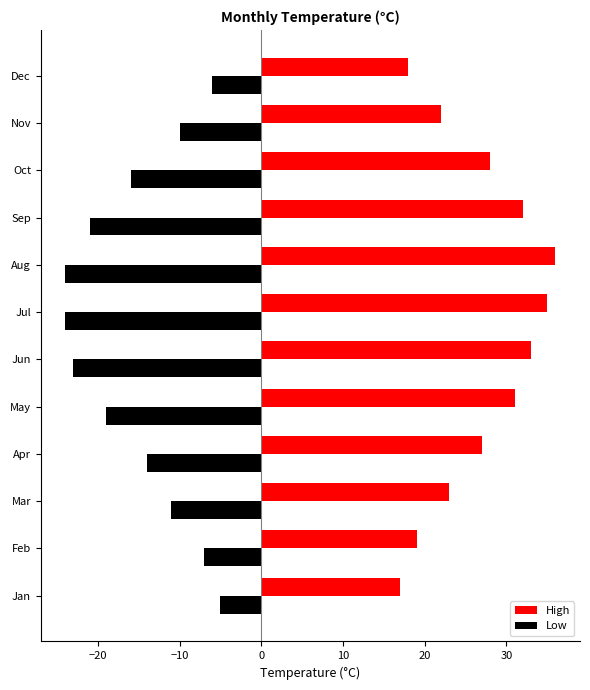

What is the average value of the High series?

27